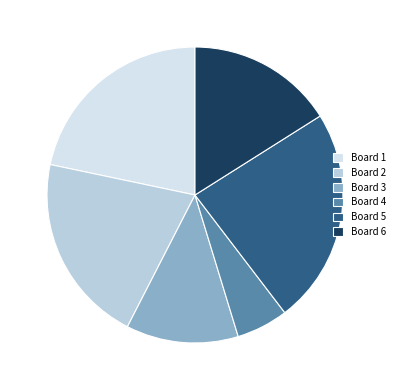

True or false: Board 1 accounts for 16% of the total.

False